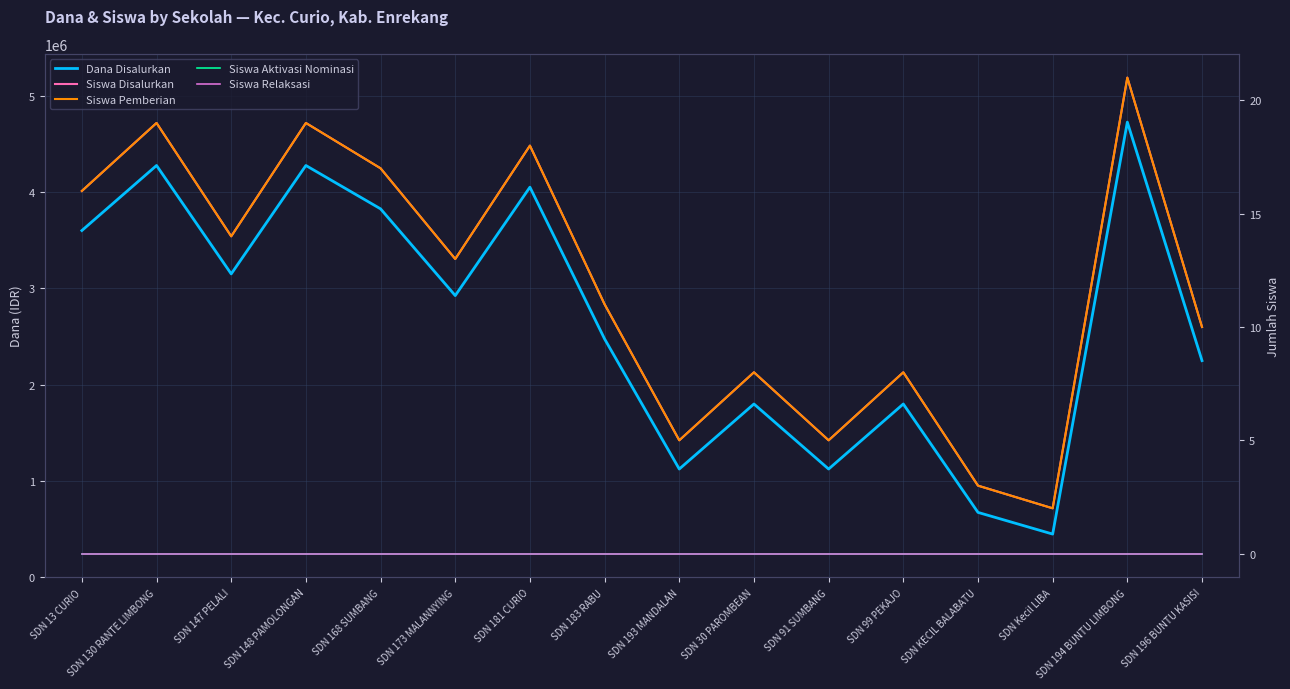

True or false: Siswa Relaksasi and Dana Disalurkan cross at least once.

False